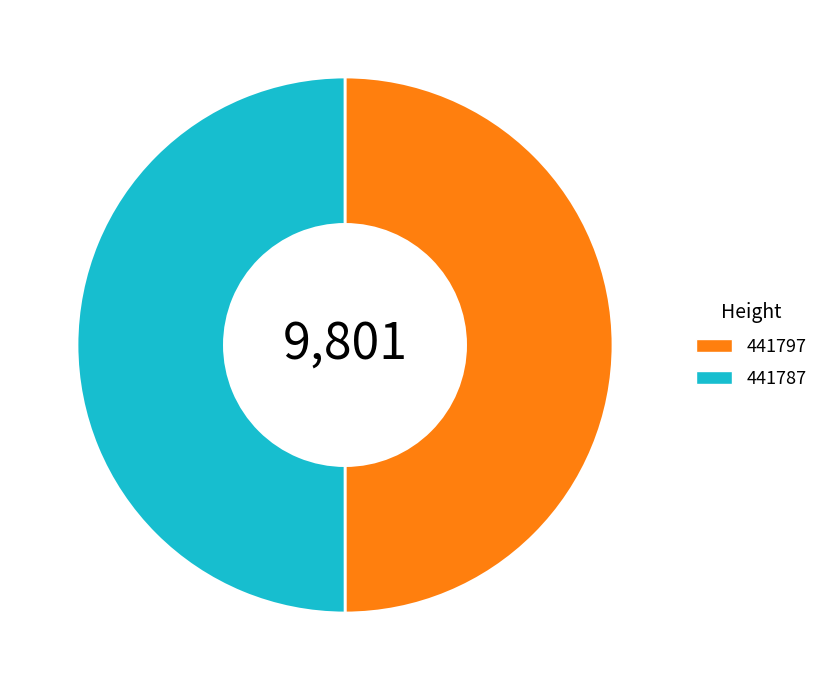

The 441797 slice represents 50% of the pie. True or false?

True